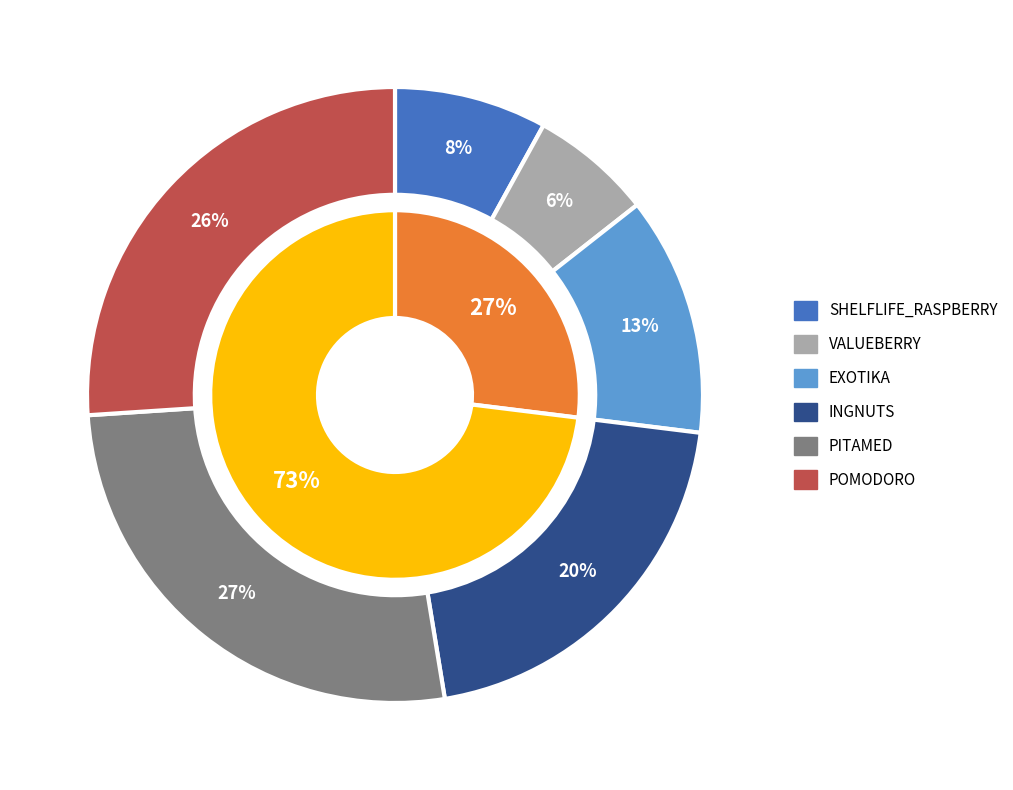

To the nearest percent, what percentage of the pie is INGNUTS?

20%